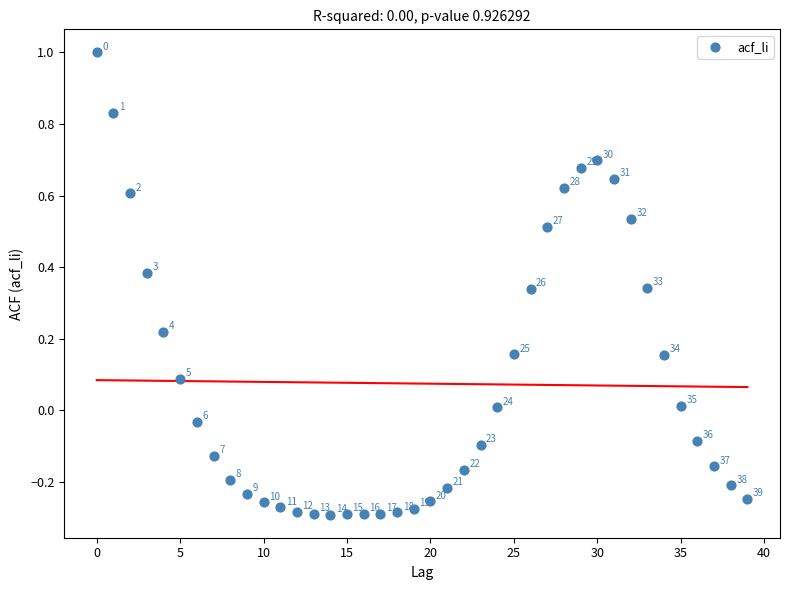

What is the range of Y values (max minus min)?

1.3